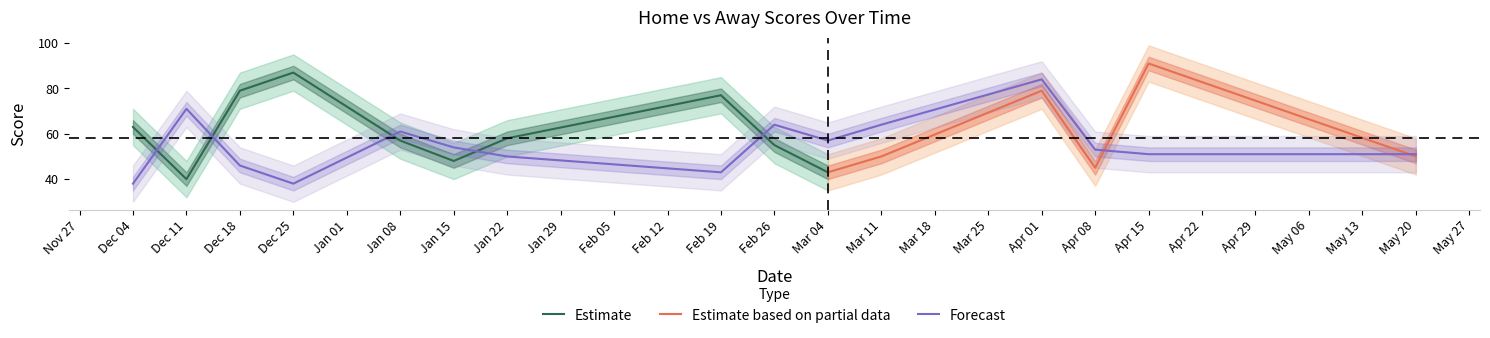

True or false: Forecast has a value of 61 at Jan 08.

True